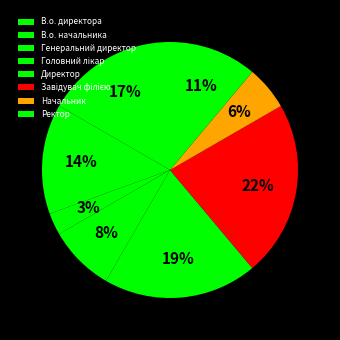

To the nearest percent, what is the combined percentage of Ректор and Завідувач філією?

33%